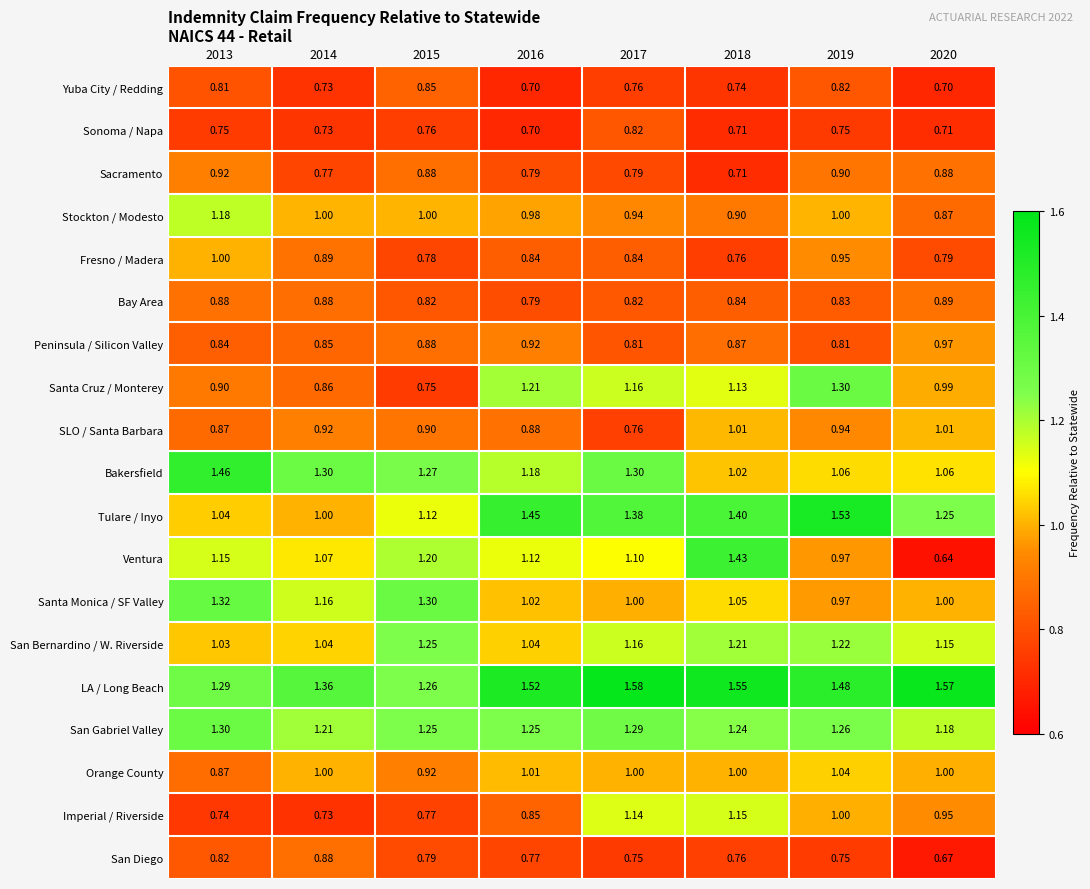

Which series has the largest total across all categories?

LA / Long Beach